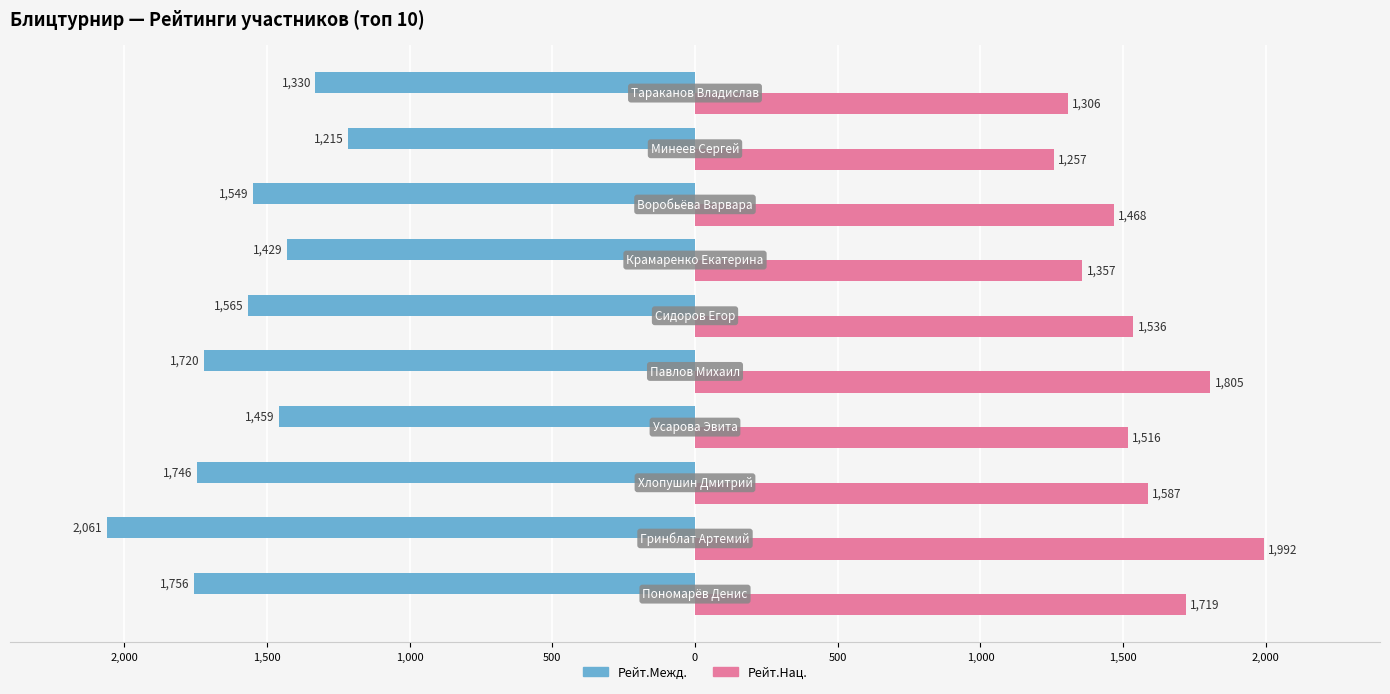

What are all the series names shown in the legend?

Рейт.Межд., Рейт.Нац.